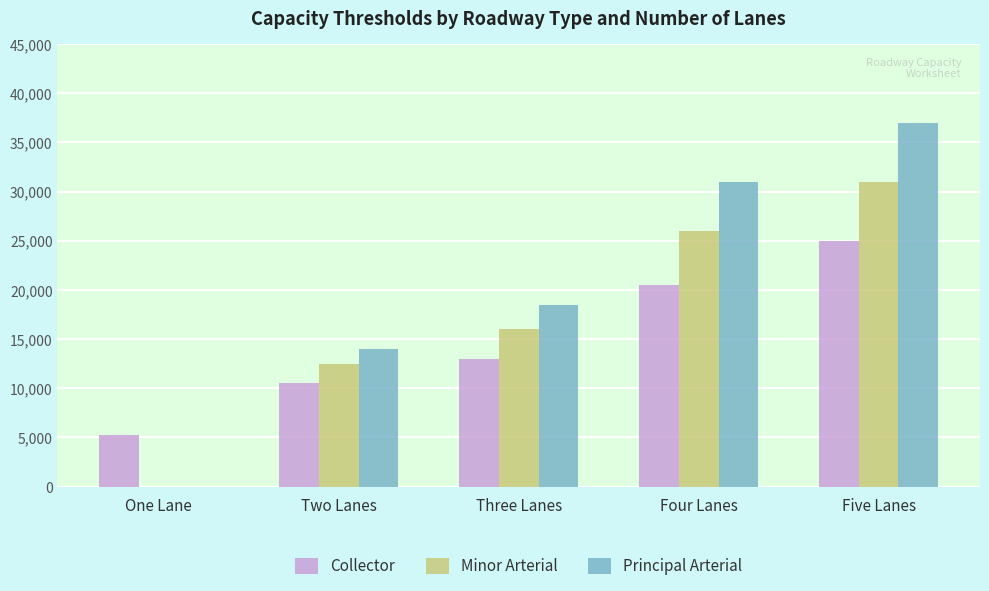

Reading right to left, extract all data points from this chart.

Collector: 25001.0	20501.0	13001.0	10501.0	5250.5
Minor Arterial: 31001.0	26001.0	16001.0	12501.0	0.0
Principal Arterial: 37001.0	31001.0	18501.0	14001.0	0.0